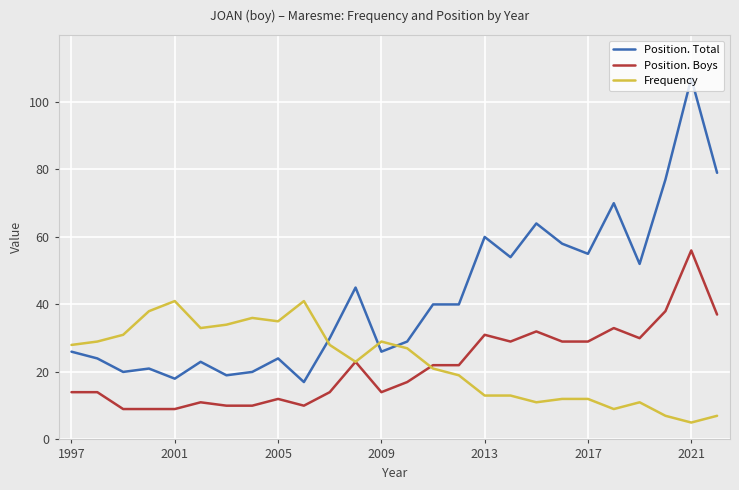

Which series has the largest total across all categories?

Position. Total